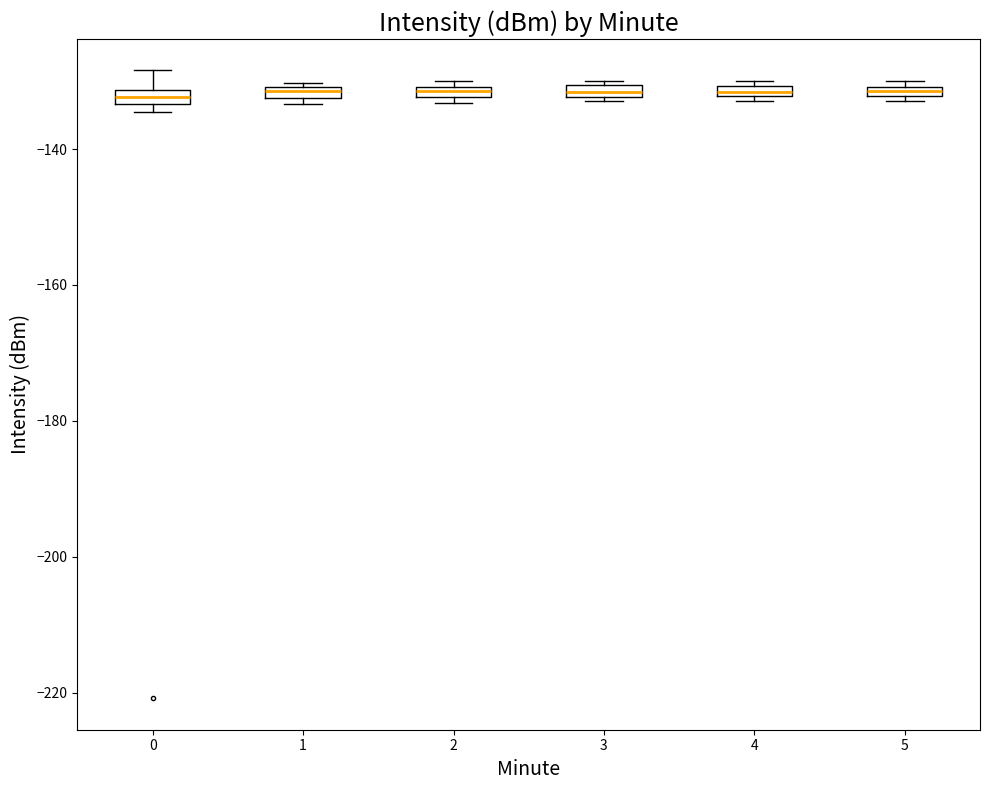

Where is the upper edge of the box at x = 0 on the y-axis? The values are not printed on the chart, so give them approximately, as read against the axis.

-132